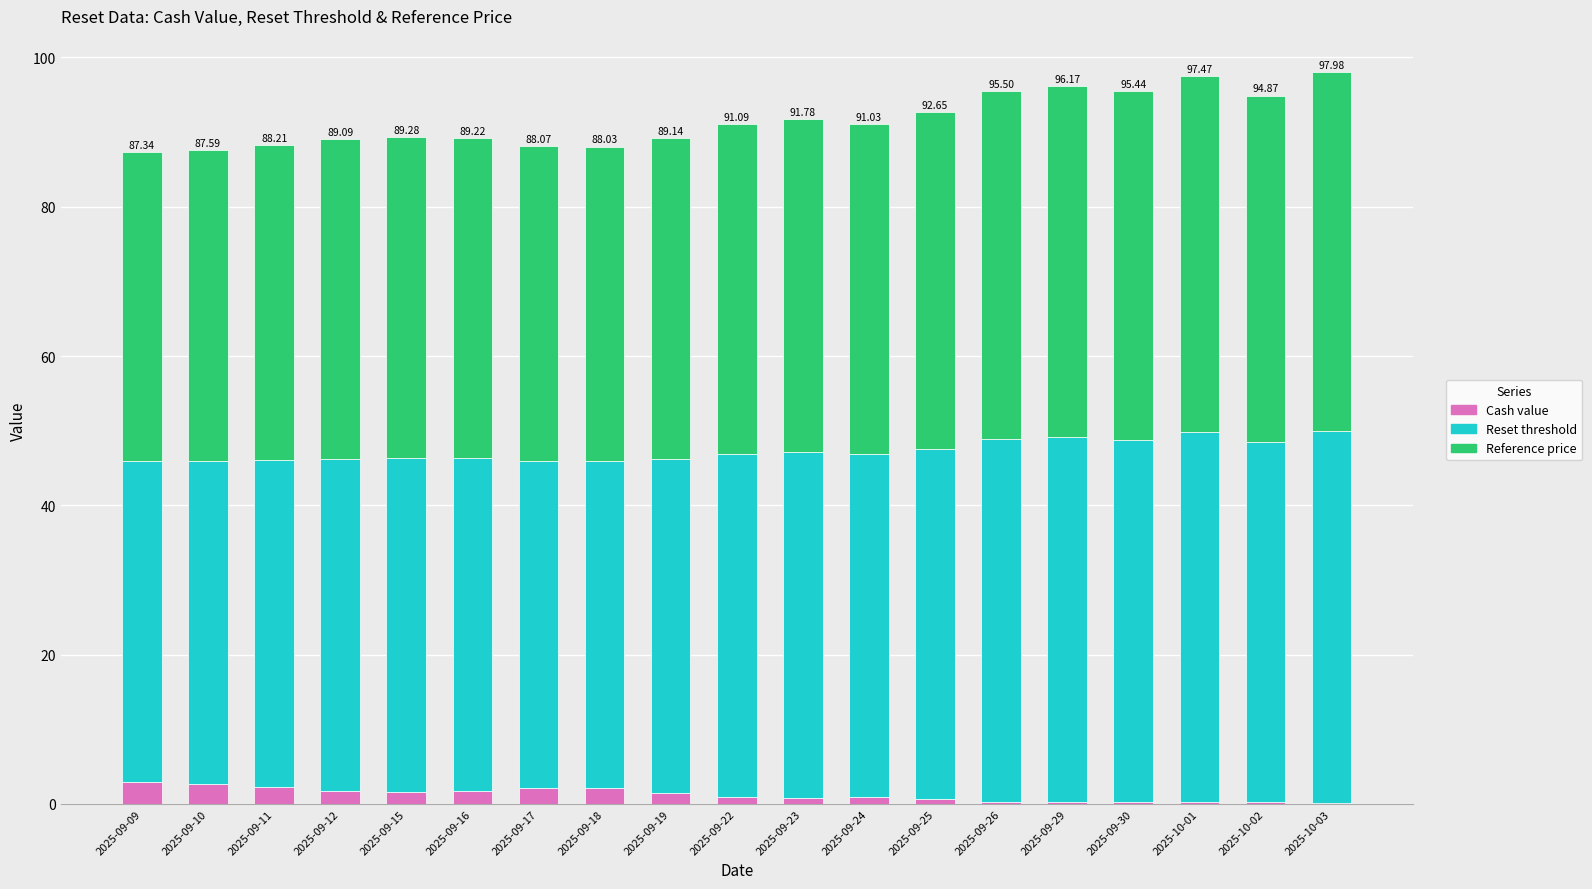

What is the sum of all Cash value values?

23.4